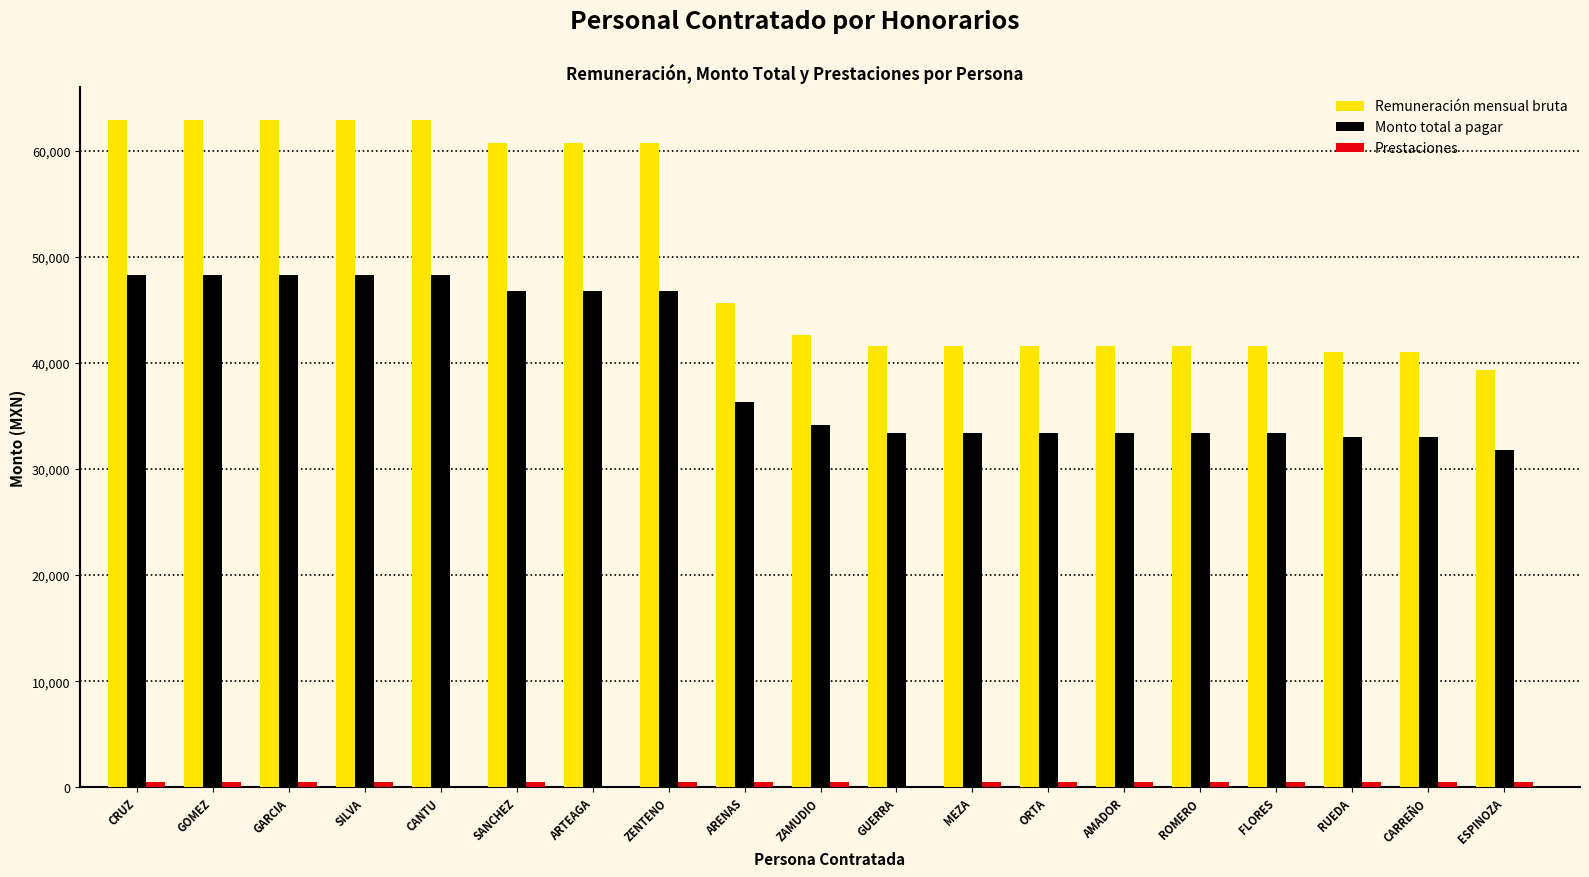

The Remuneración mensual bruta series shows 62884.0 at ORTA. True or false?

False